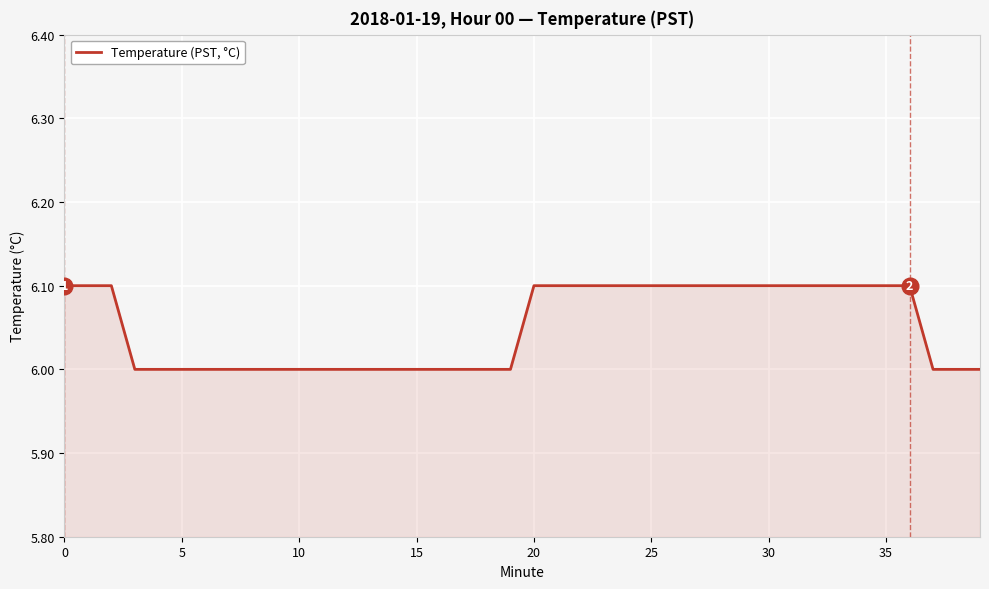

What is the difference between the maximum and minimum values?

0.1